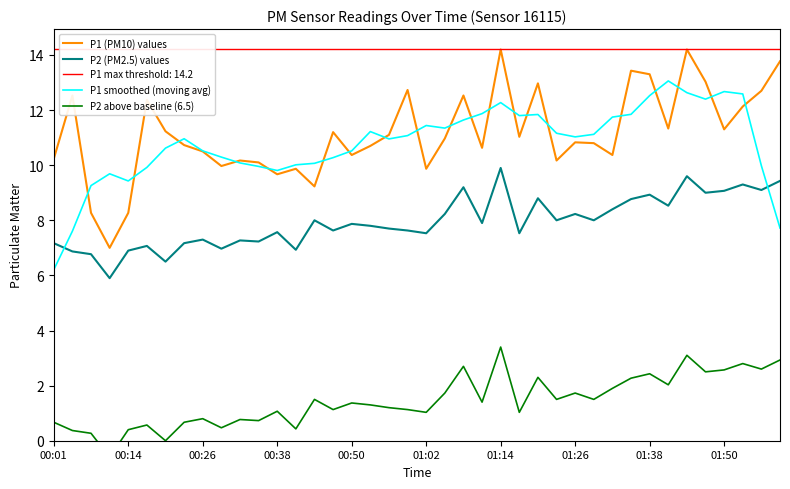

The P1 (PM10) values series shows 8.8 at 01:38. True or false?

False